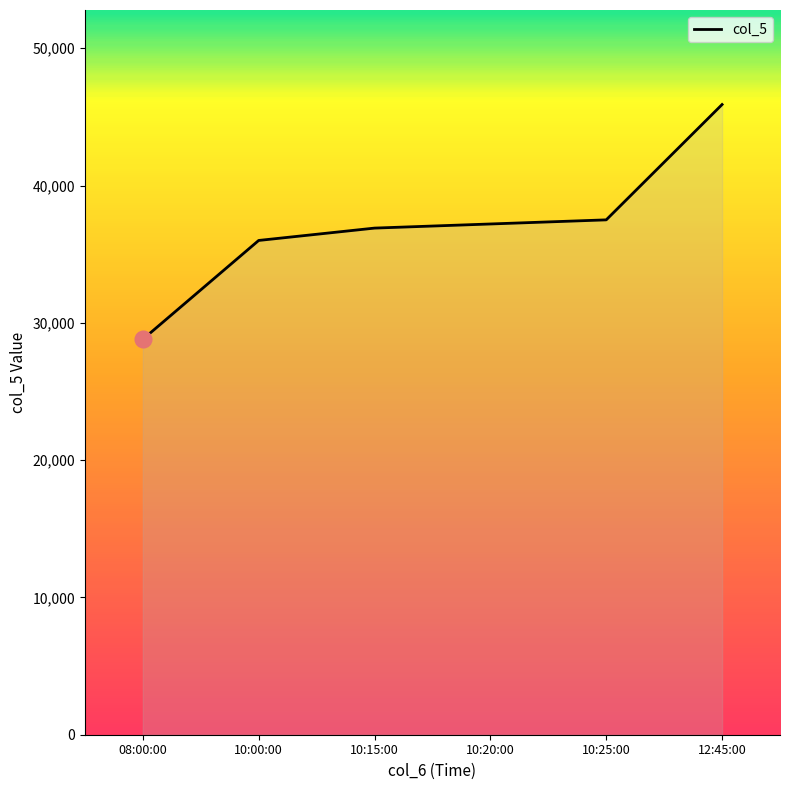

Is it true that the value at 10:15:00 is 15664?

False